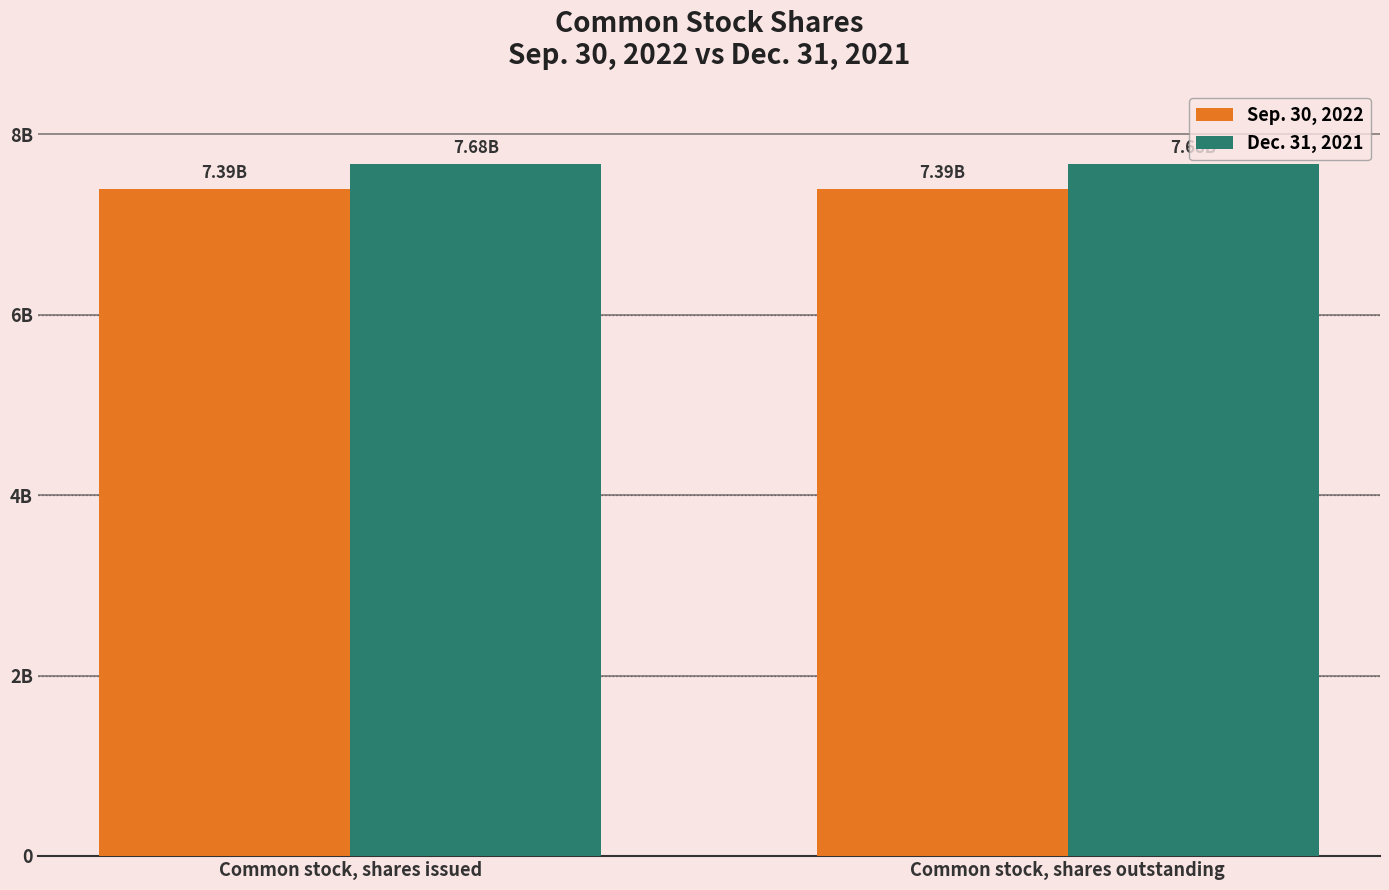

At which category is the sum across all series the highest?

Common stock, shares issued